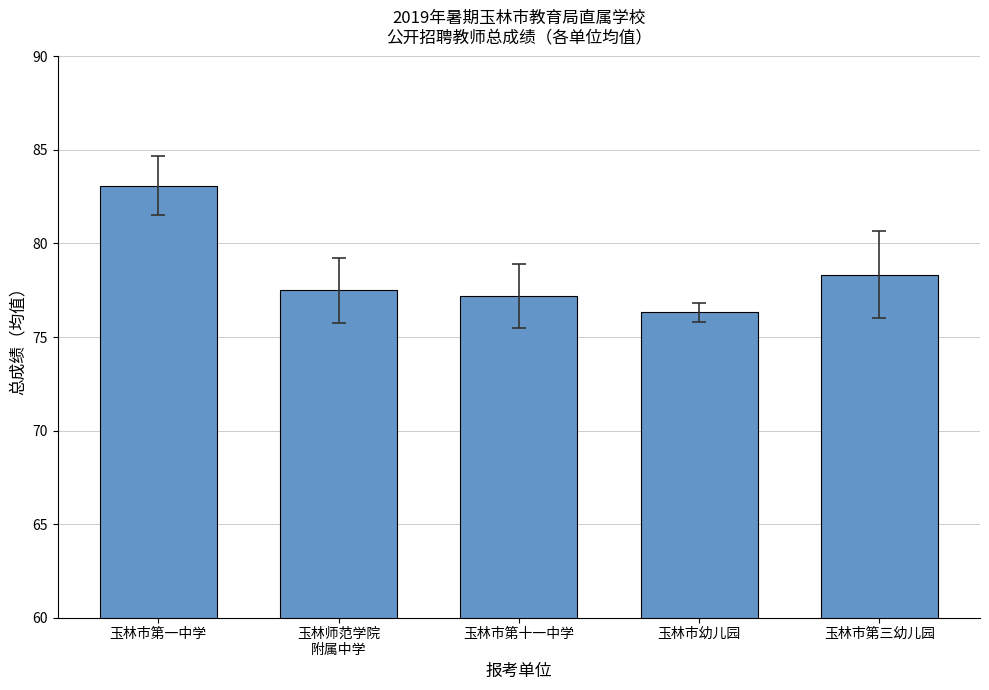

The value at 玉林市第三幼儿园 is 78.3. True or false?

True